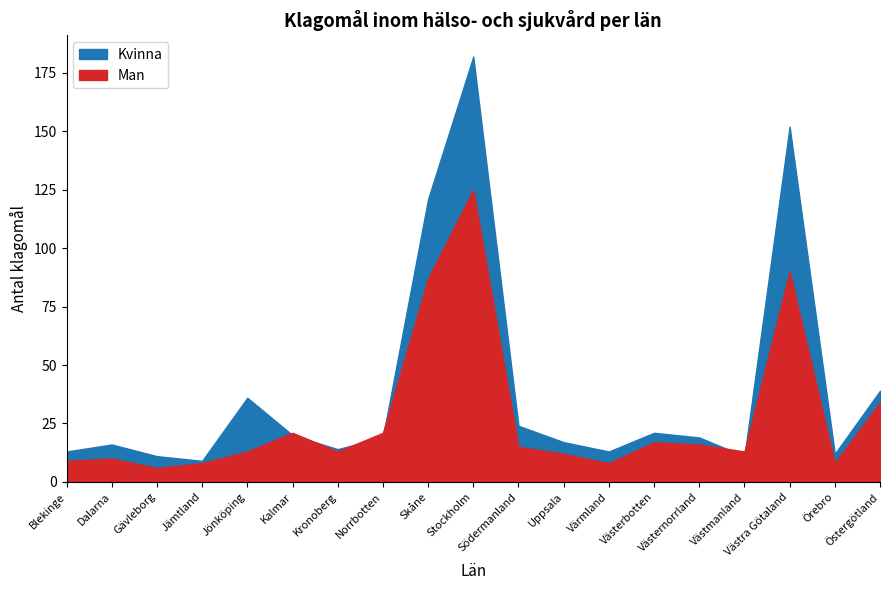

How many lines are shown in the chart?

2